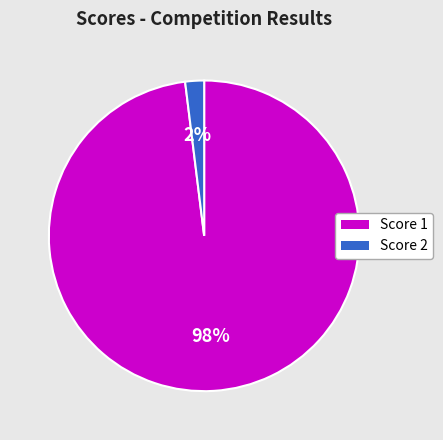

Do Score 1 and Score 2 together represent more than half of the pie?

Yes